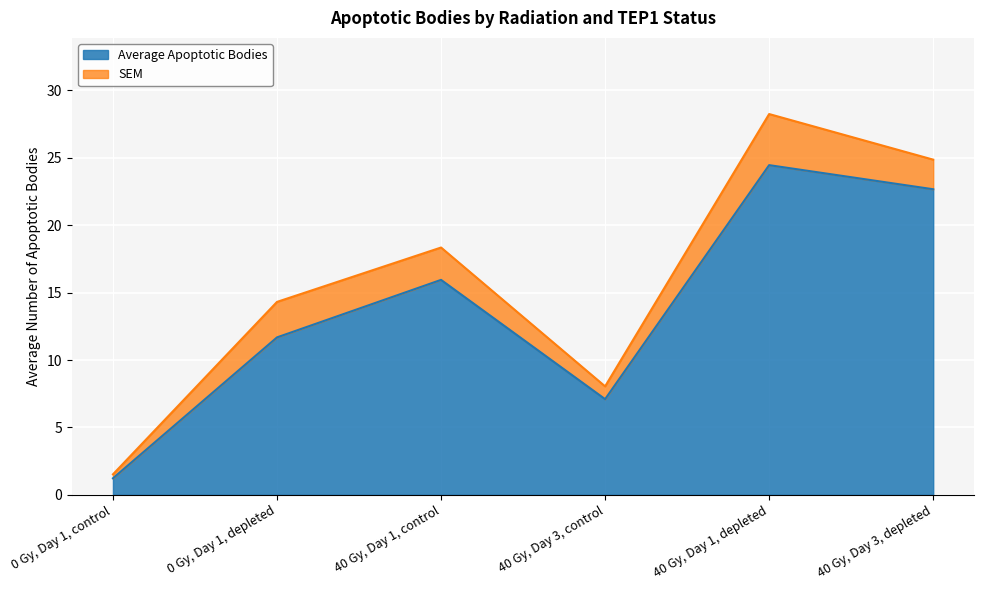

What is the label of the 3rd point from the right?

40 Gy, Day 3, control